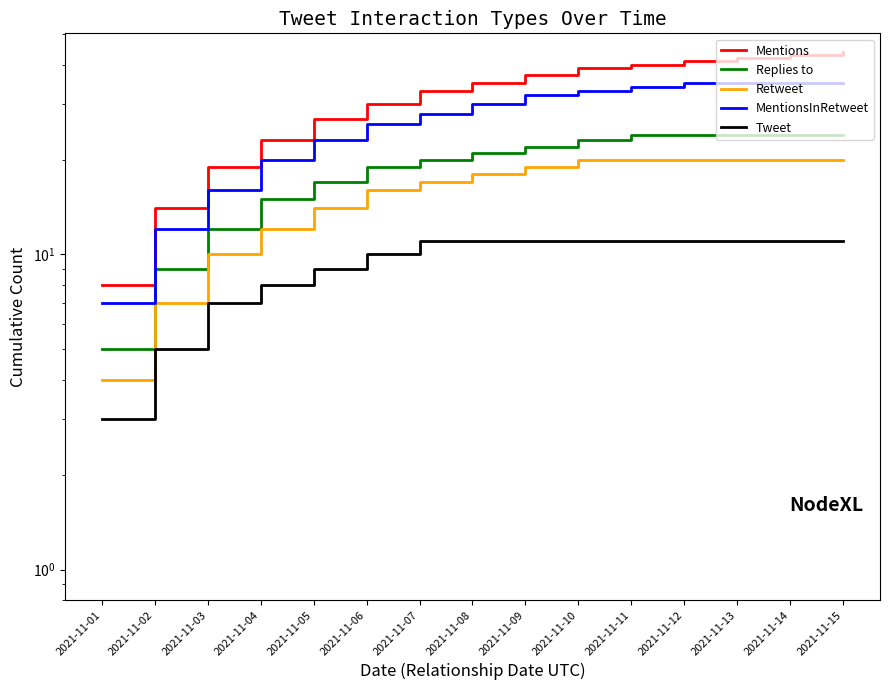

How many values in the Retweet series are below 18?

7